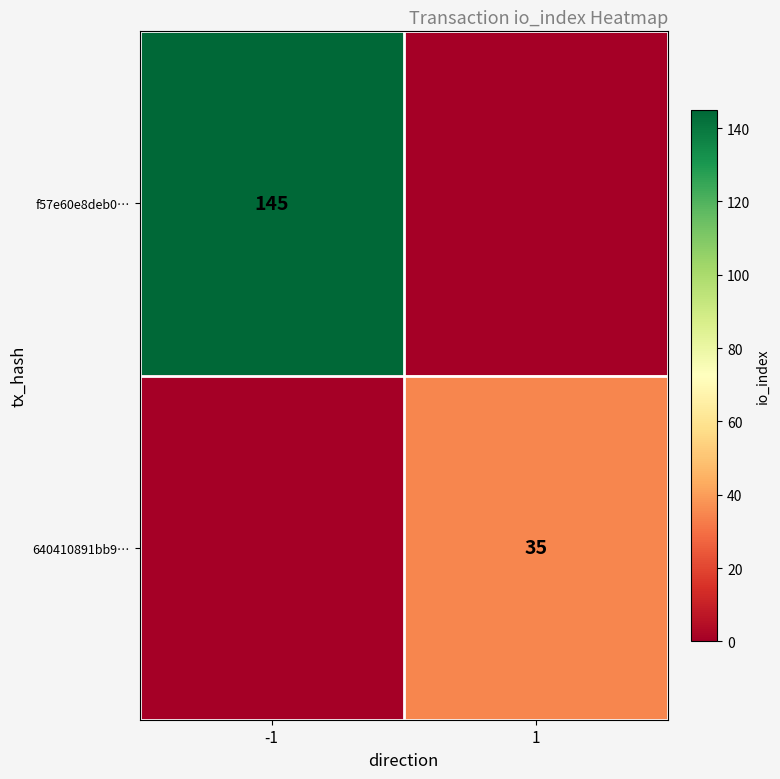

The value of 640410891bb9… at 1 is 35. True or false?

True